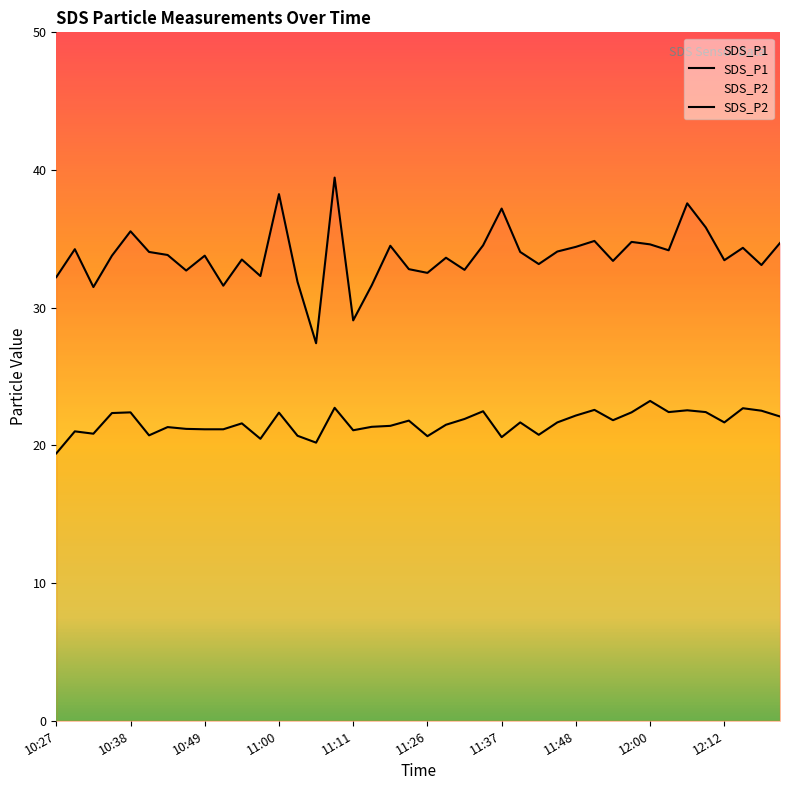

Which label corresponds to the largest value in the chart?

11:08